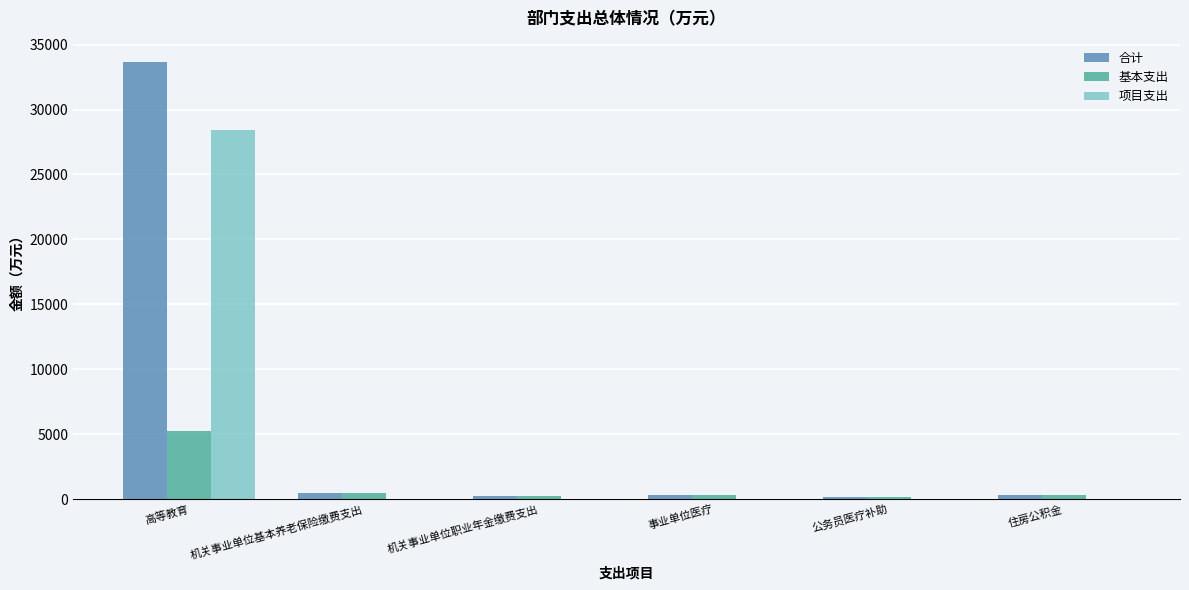

Which series changed the most between 高等教育 and 事业单位医疗?

合计